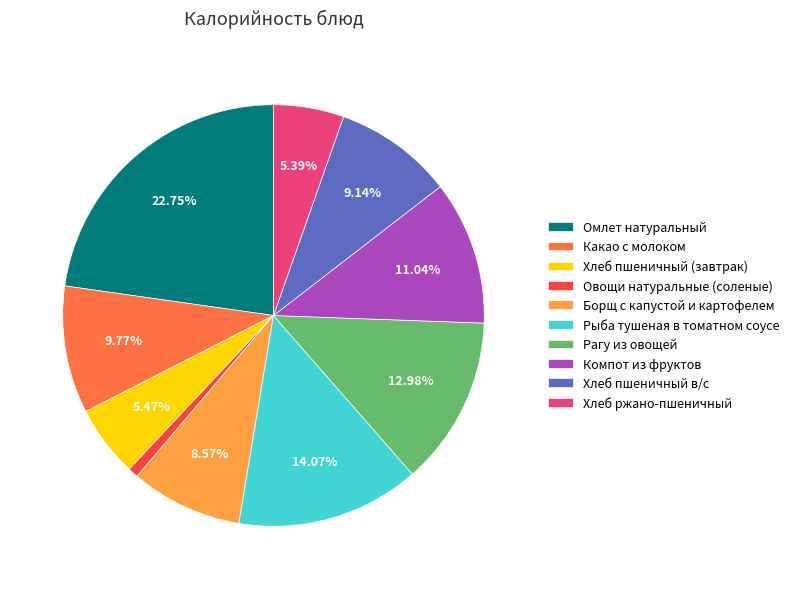

True or false: Рагу из овощей accounts for 13% of the total.

True